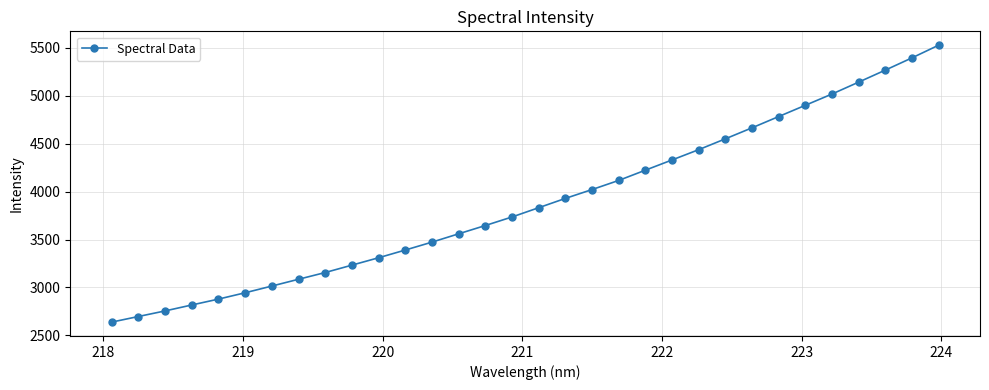

What is the difference between the maximum and minimum values?

2885.3